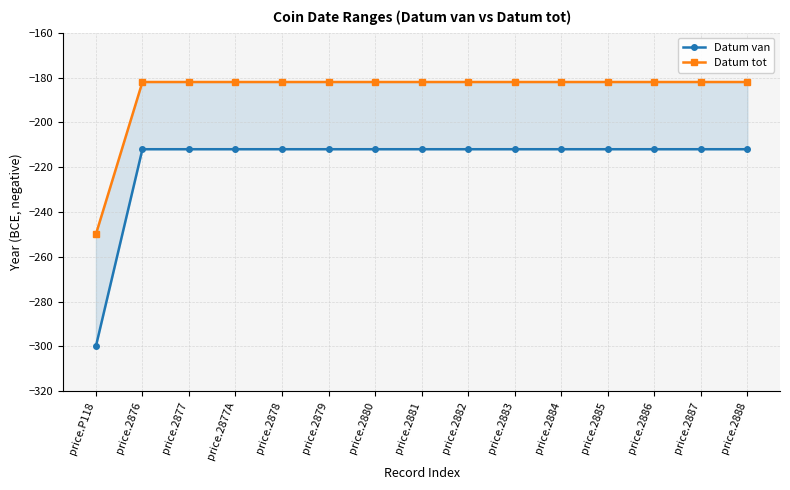

Is the value of Datum van at price.2877 greater than the value of Datum tot at price.2887?

No